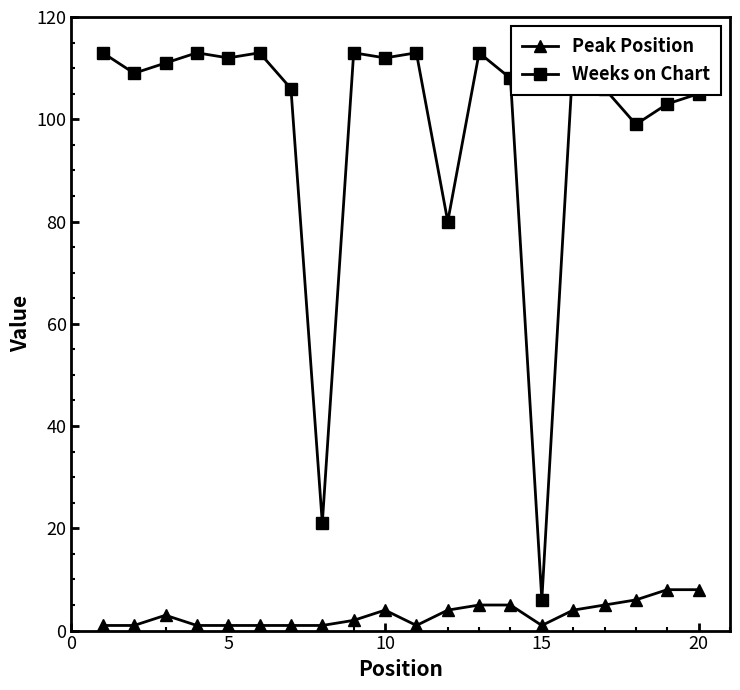

What is the average value of the Peak Position series?

3